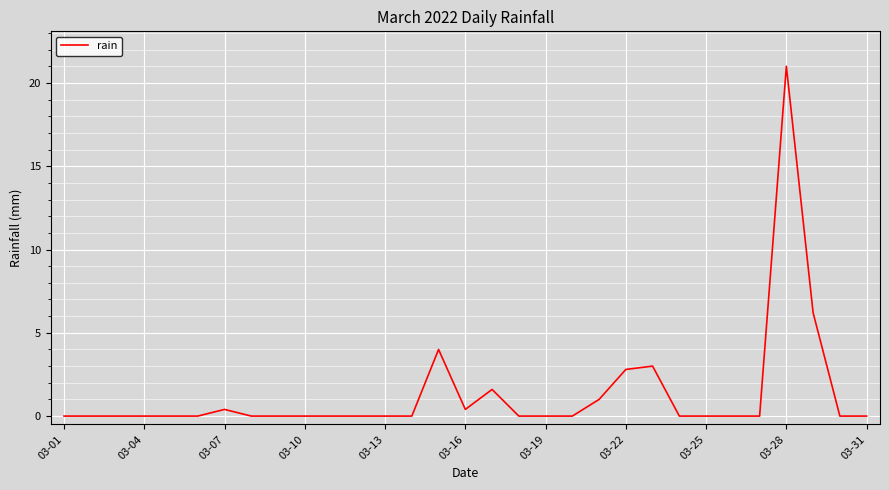

What is the difference between the maximum and minimum values?

21.0